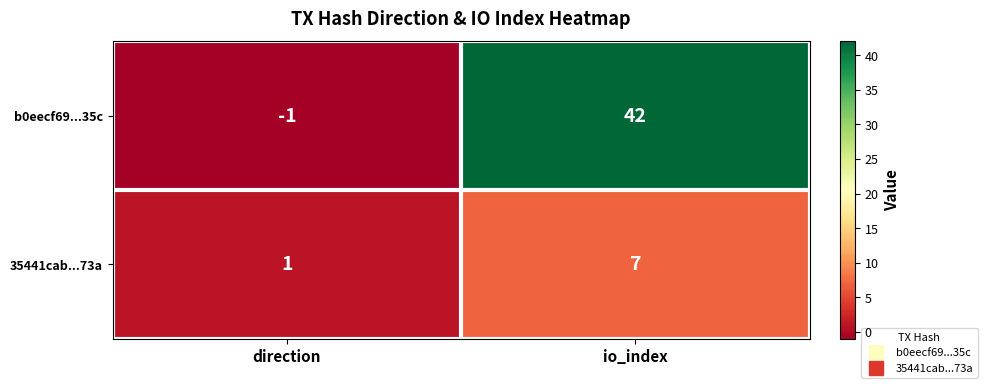

How many values in b0eecf69...35c are below zero?

1